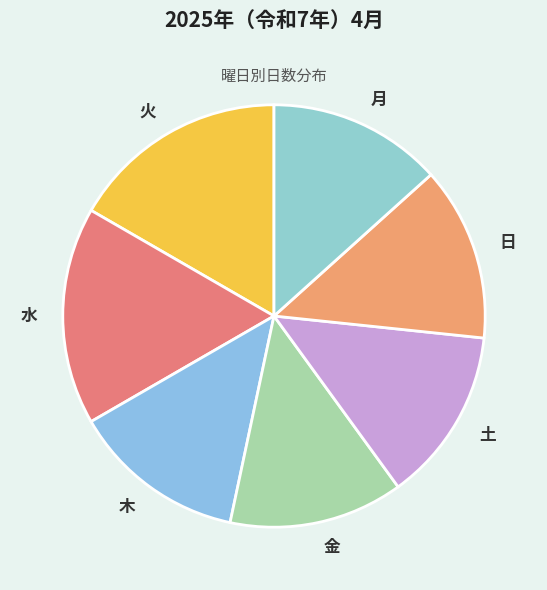

Is it true that 金 is 13% of the pie?

True